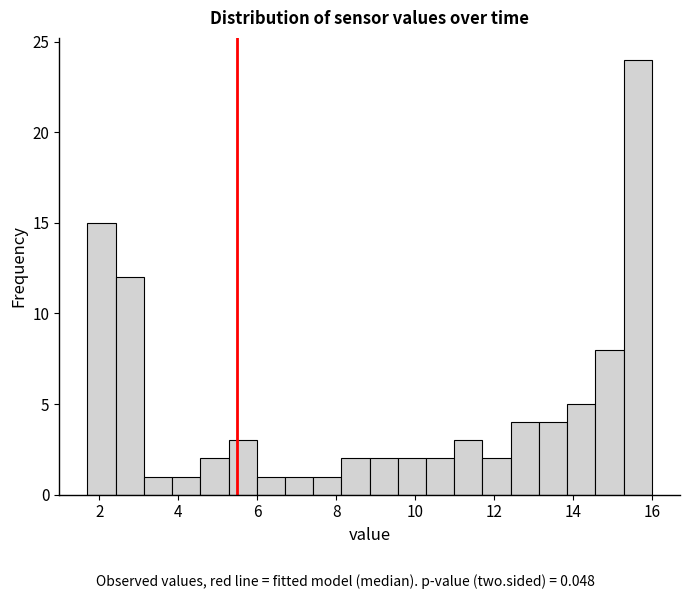

Around what value on the x-axis is the tallest bar? Give the approximate position of its centre, as read against the axis.

15.6